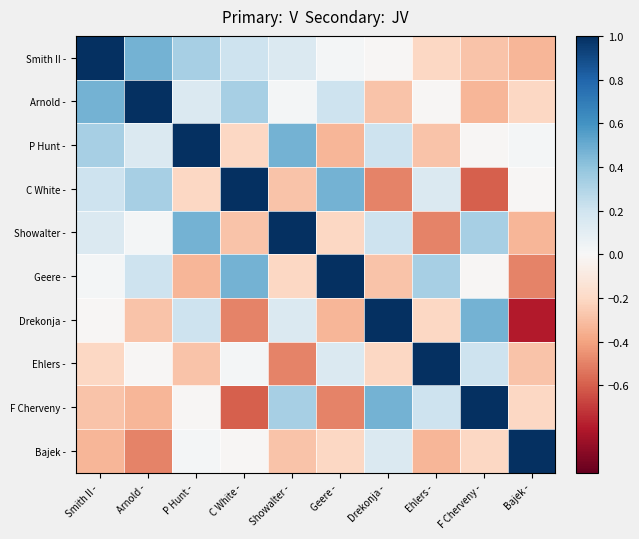

Which category has the lowest value across all series?

Bajek -